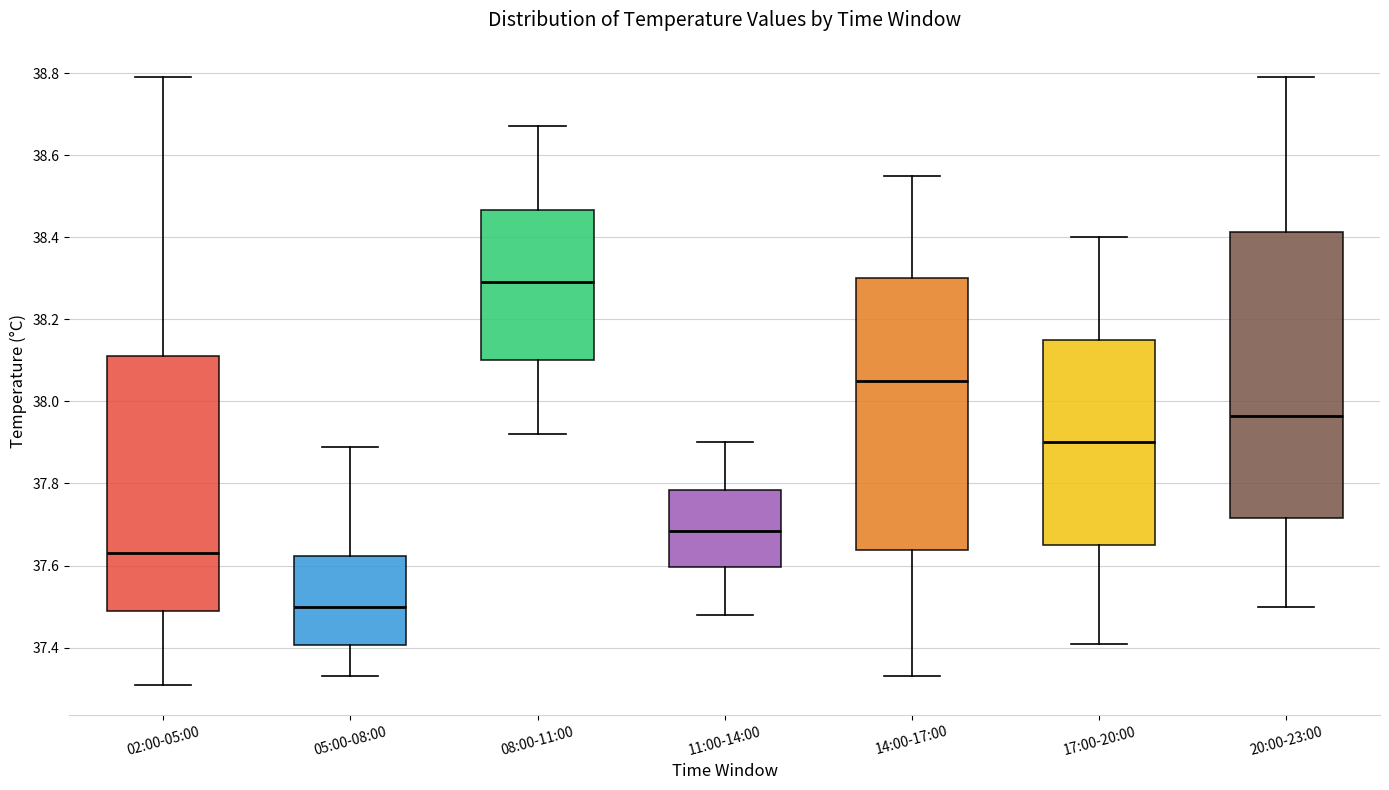

Which box's median line is the lowest?

05:00-08:00